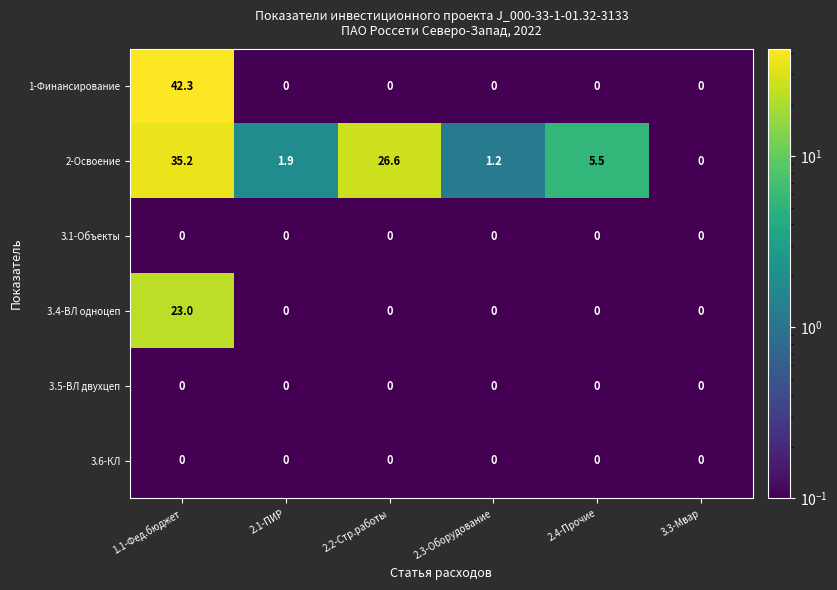

What is the highest value of the 3.4-ВЛ одноцеп series?

23.0